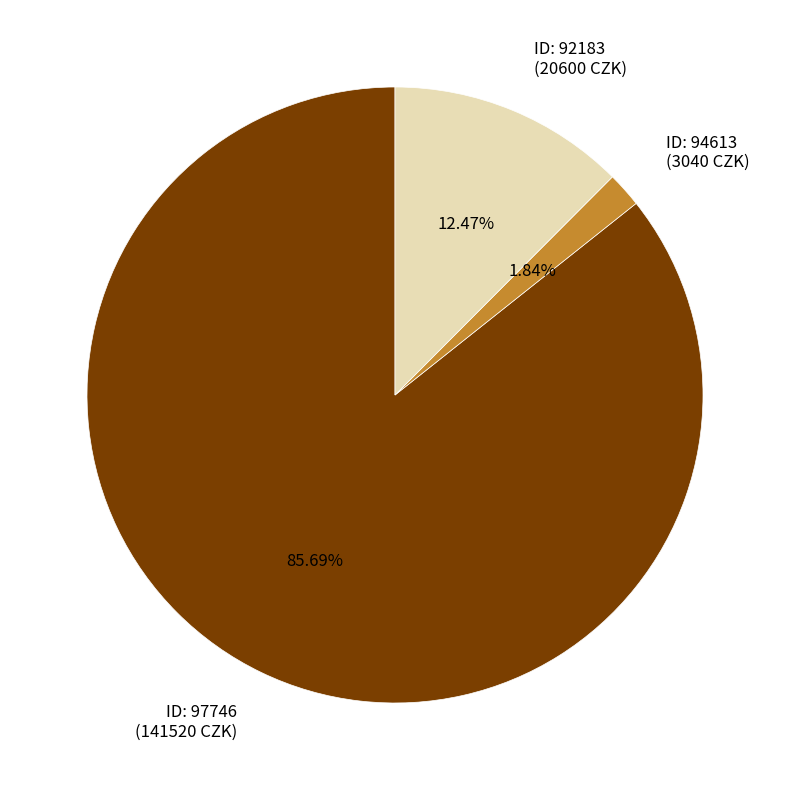

How many slices are in this pie chart?

3